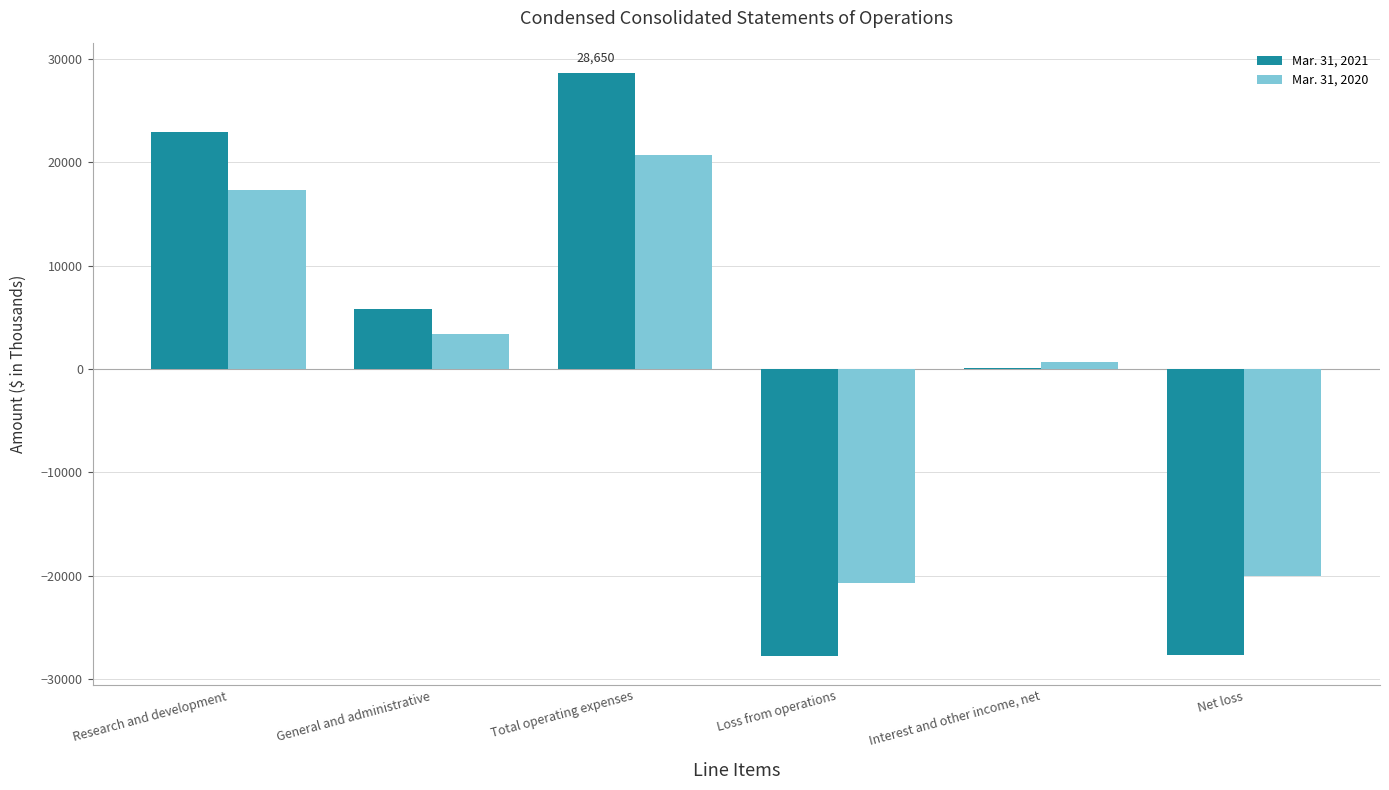

The value of Mar. 31, 2020 at Total operating expenses is 34544. True or false?

False